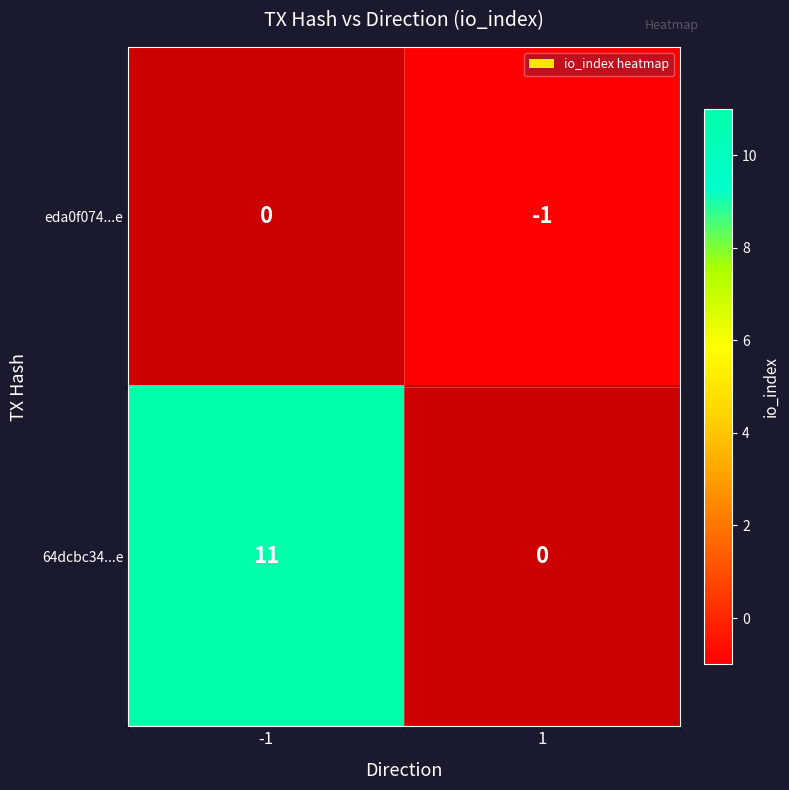

Reading right to left, extract all data points from this chart.

eda0f074...e: 1=-1	-1=0
64dcbc34...e: 1=0	-1=11